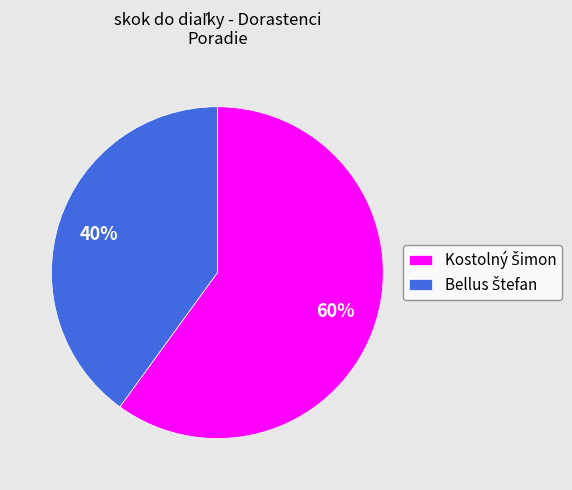

Does any single category account for the majority?

Yes